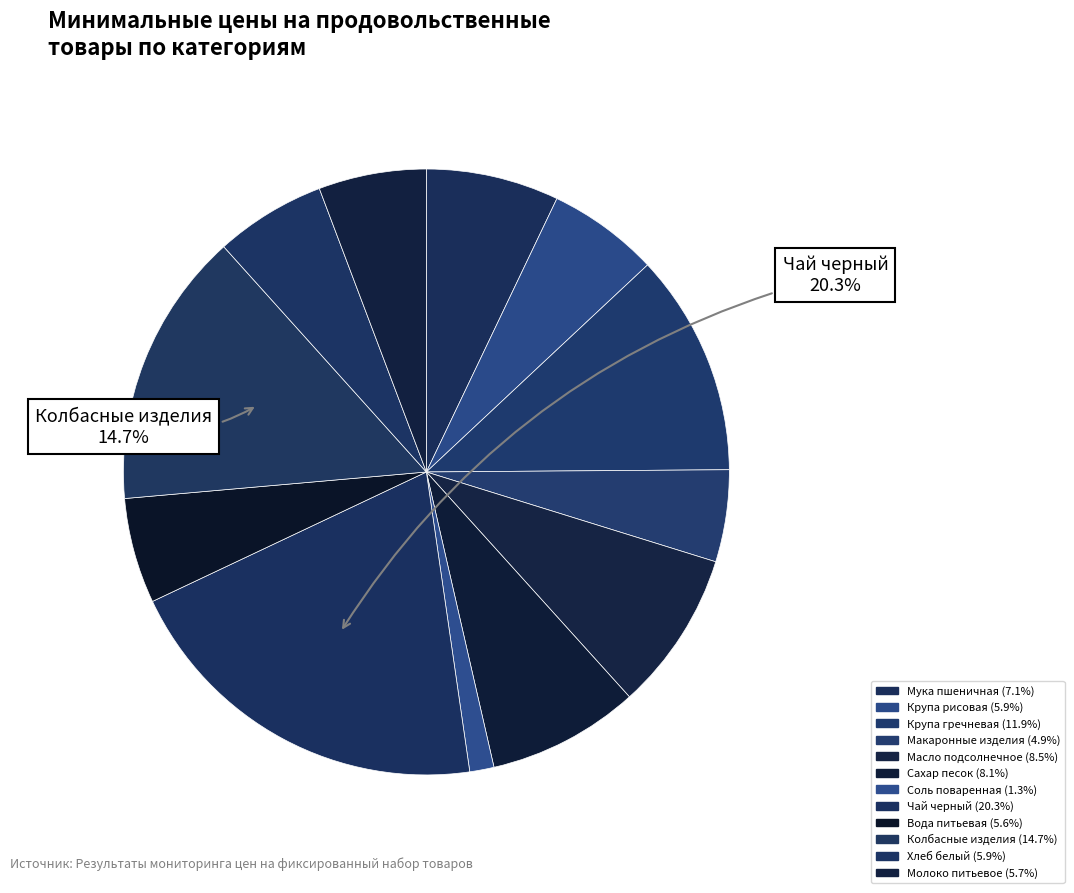

How many segments does this pie chart have?

12